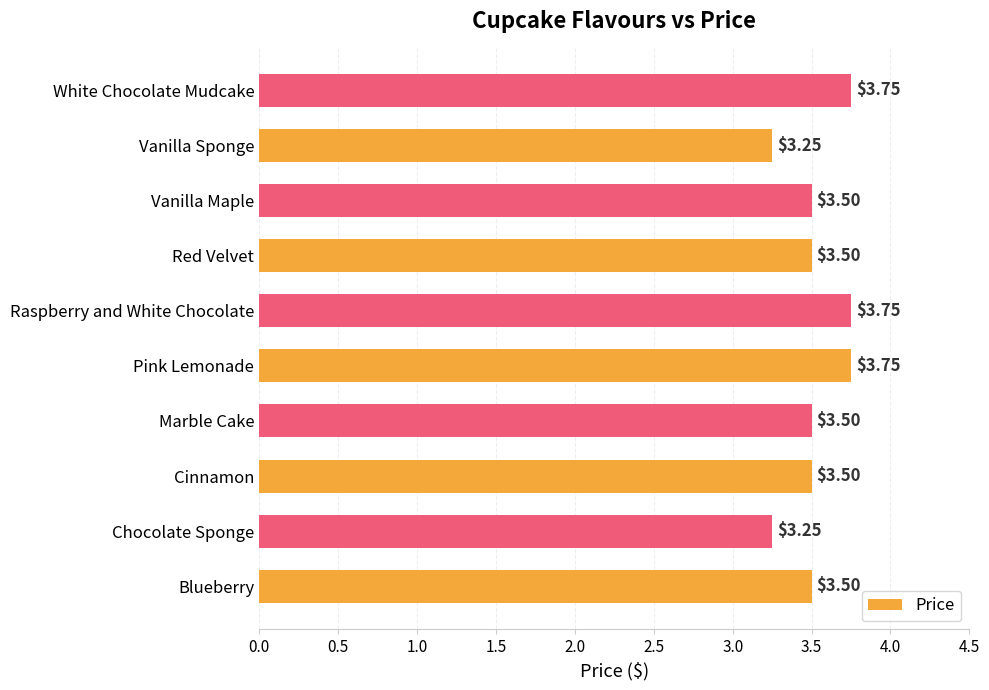

Approximately how many times larger is the value at Chocolate Sponge compared to Raspberry and White Chocolate?

0.9